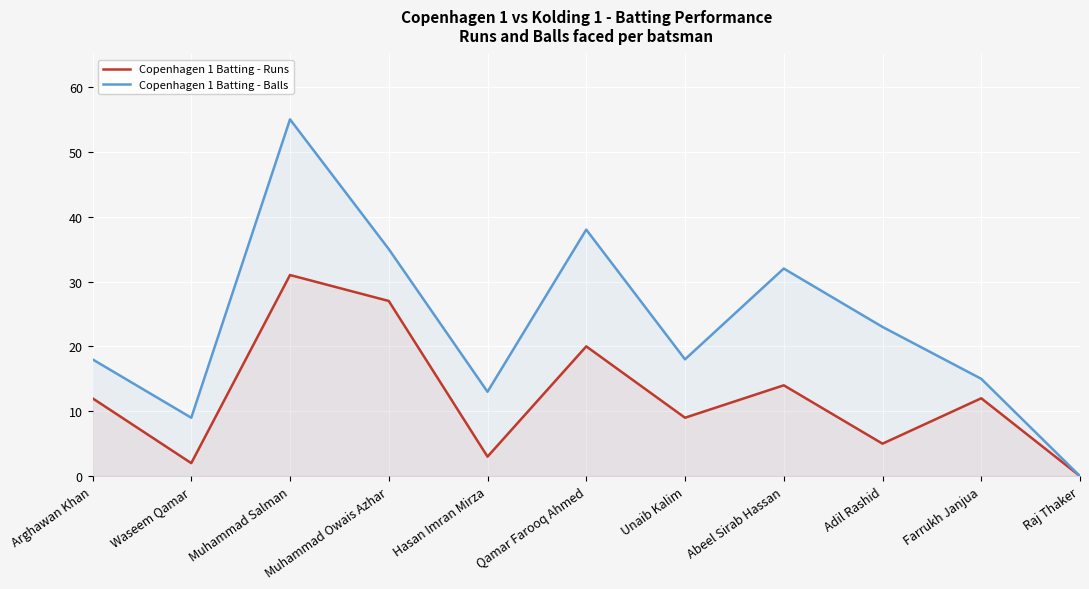

Which series has the largest range (max minus min)?

Copenhagen 1 Batting - Balls